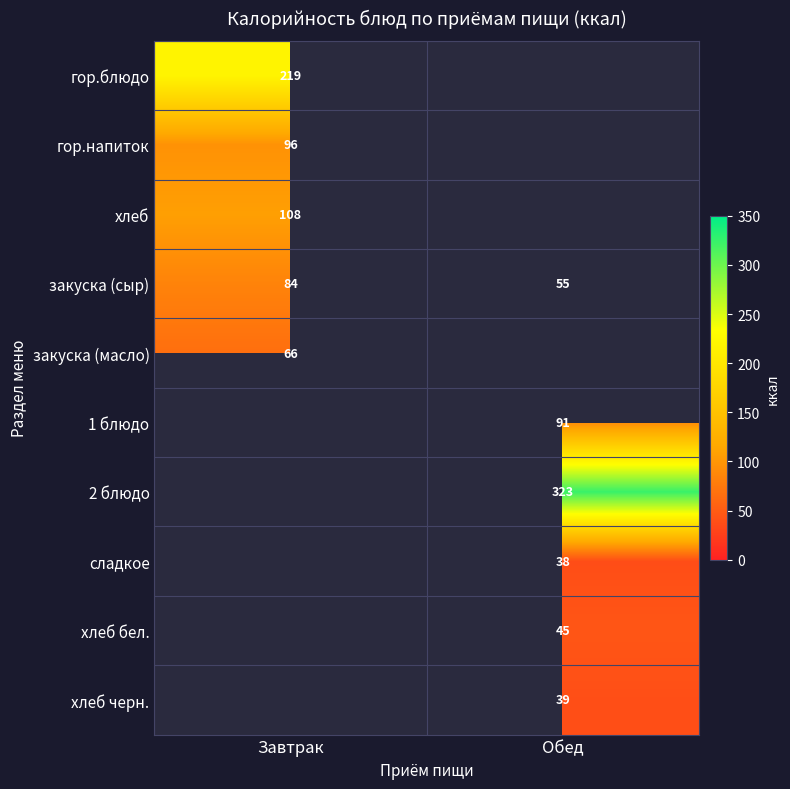

What is the sum of the закуска (сыр) values at Завтрак and Обед?

139